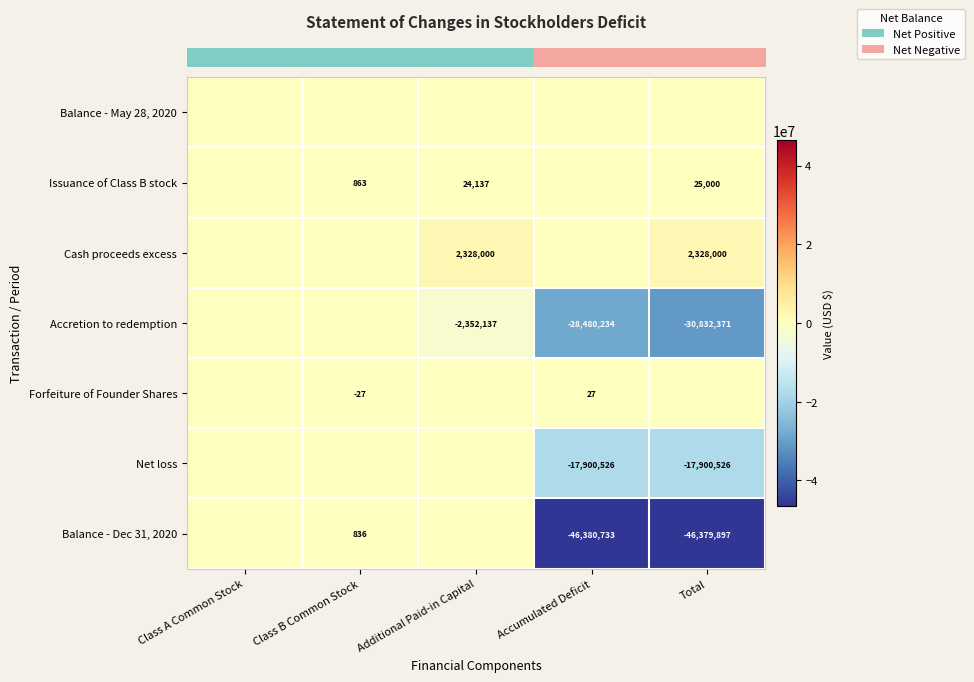

What is the difference between the maximum and second lowest values in the row_6 series?

46380733